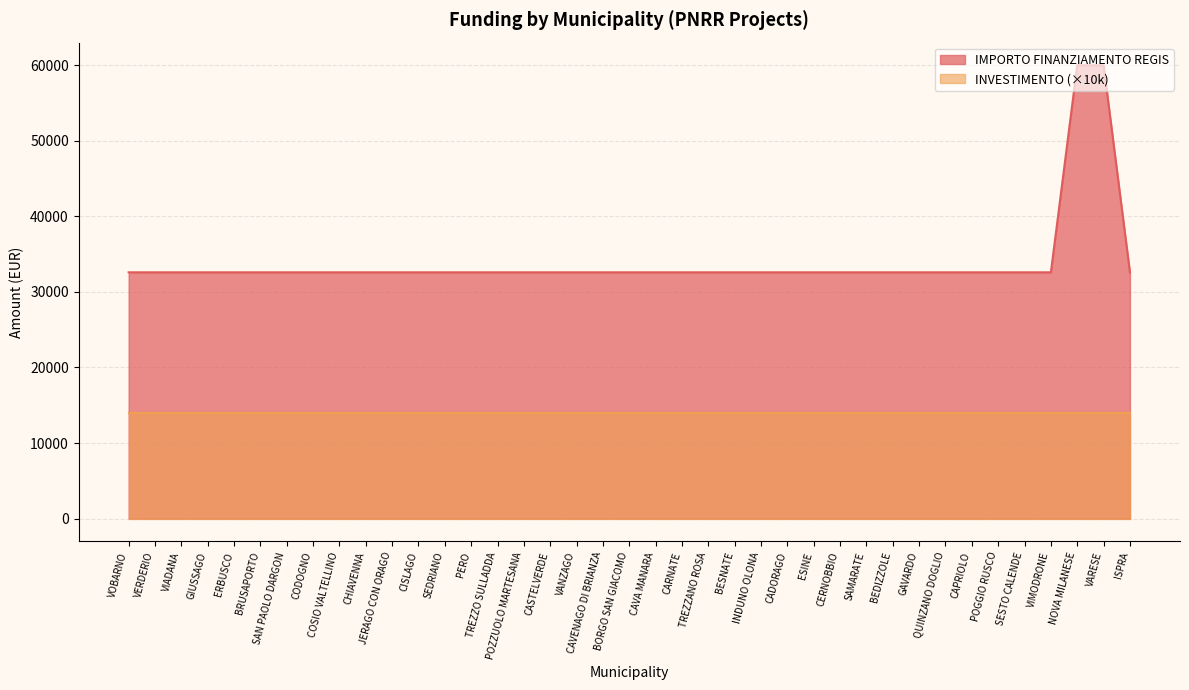

List the labels in order of value, smallest first.

VOBARNO, VERDERIO, VIADANA, GIUSSAGO, ERBUSCO, BRUSAPORTO, SAN PAOLO DARGON, CODOGNO, COSIO VALTELLINO, CHIAVENNA, JERAGO CON ORAGO, CISLAGO, SEDRIANO, PERO, TREZZO SULLADDA, POZZUOLO MARTESANA, CASTELVERDE, VANZAGO, CAVENAGO DI BRIANZA, BORGO SAN GIACOMO, CAVA MANARA, CARNATE, TREZZANO ROSA, BESNATE, INDUNO OLONA, CADORAGO, ESINE, CERNOBBIO, SAMARATE, BEDIZZOLE, GAVARDO, QUINZANO DOGLIO, CAPRIOLO, POGGIO RUSCO, SESTO CALENDE, VIMODRONE, ISPRA, NOVA MILANESE, VARESE